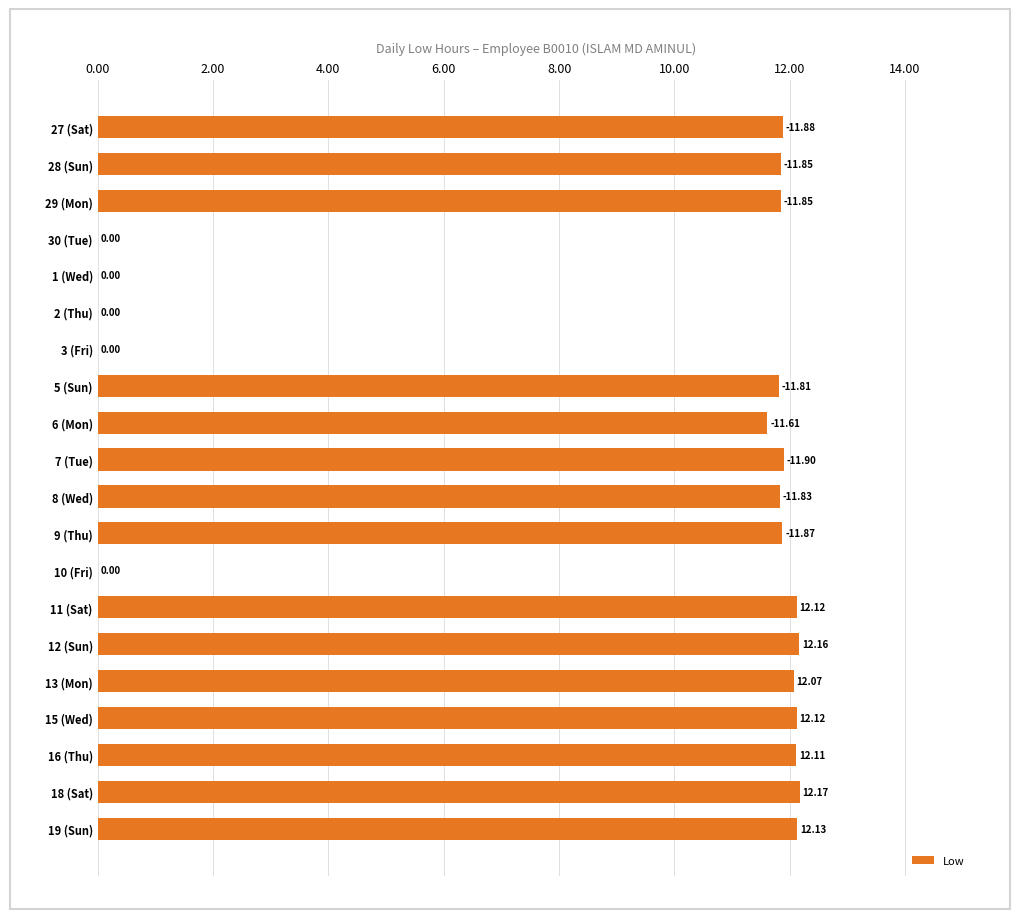

What is the change in value from 7 (Tue) to 12 (Sun)?

+0.3